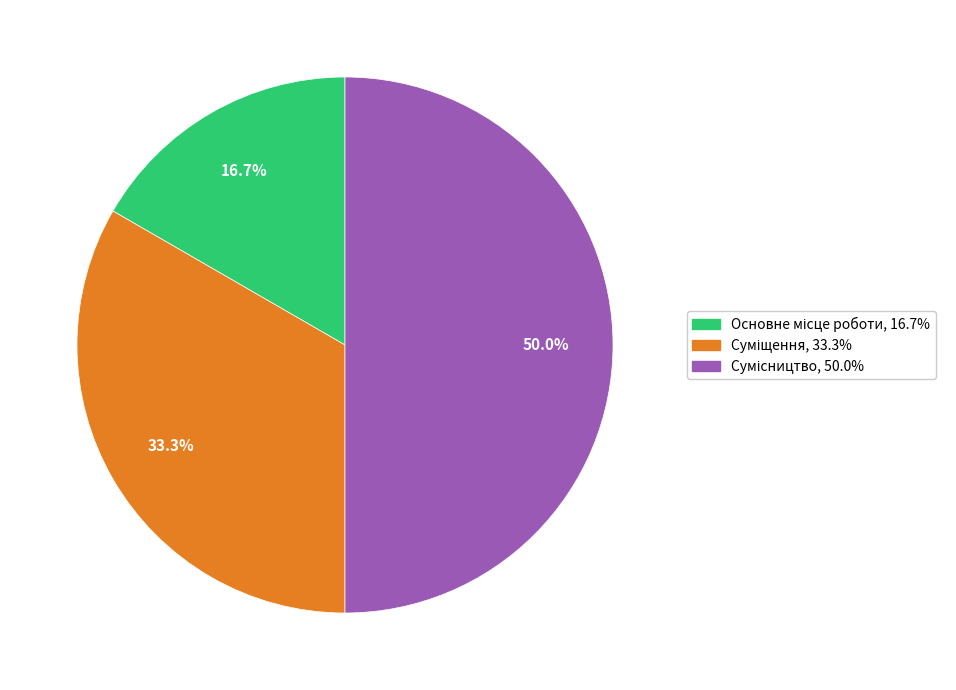

To the nearest percent, what is the difference between the Основне місце роботи and Сумісництво slice percentages?

33%